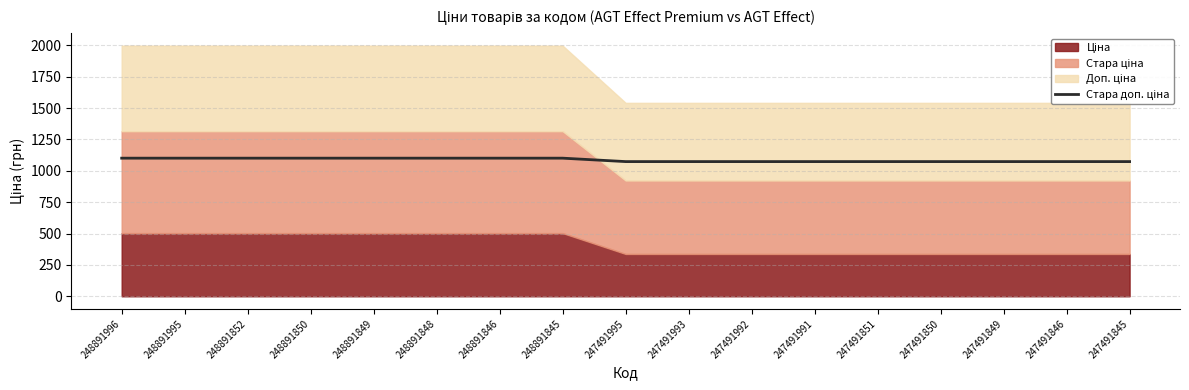

Rank the categories by value from lowest to highest.

247491995, 247491993, 247491992, 247491991, 247491851, 247491850, 247491849, 247491846, 247491845, 248891996, 248891995, 248891852, 248891850, 248891849, 248891848, 248891846, 248891845